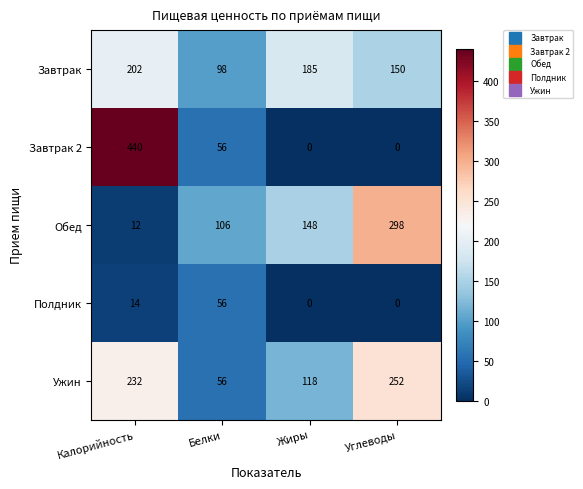

Is it true that Завтрак 2 equals 56 at Белки?

True